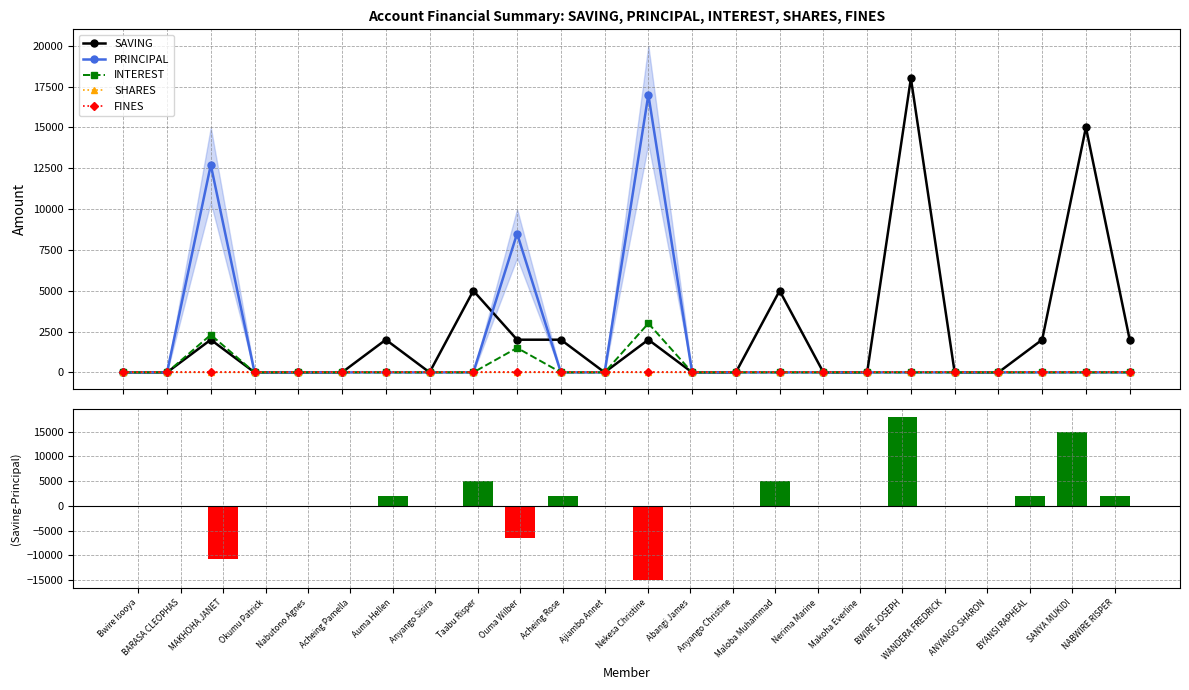

Reading left to right, list all the values displayed in this chart.

SAVING: 0	0	2000	0	0	0	2000	0	5000	2000	2000	0	2000	0	0	5000	0	0	18000	0	0	2000	15000	2000
PRINCIPAL: 0	0	12700	0	0	0	0	0	0	8500	0	0	17000	0	0	0	0	0	0	0	0	0	0	0
INTEREST: 0	0	2300	0	0	0	0	0	0	1500	0	0	3000	0	0	0	0	0	0	0	0	0	0	0
SHARES: 0	0	0	0	0	0	0	0	0	0	0	0	0	0	0	0	0	0	1	0	0	0	1	0
FINES: 0	0	0	0	0	0	0	0	0	0	0	0	0	0	0	0	0	0	0	0	0	0	0	0
SAVING - PRINCIPAL: 0	0	-10700	0	0	0	2000	0	5000	-6500	2000	0	-15000	0	0	5000	0	0	18000	0	0	2000	15000	2000